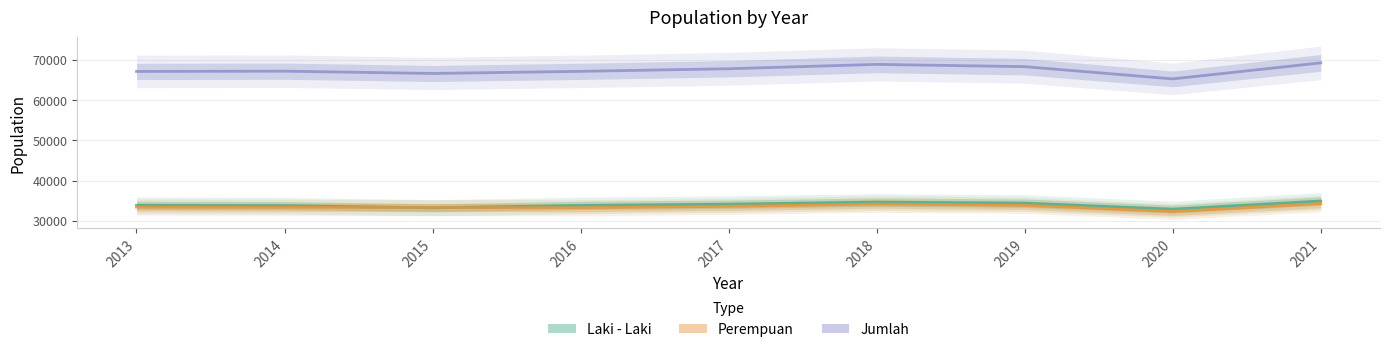

Which series has the widest spread of values?

Jumlah